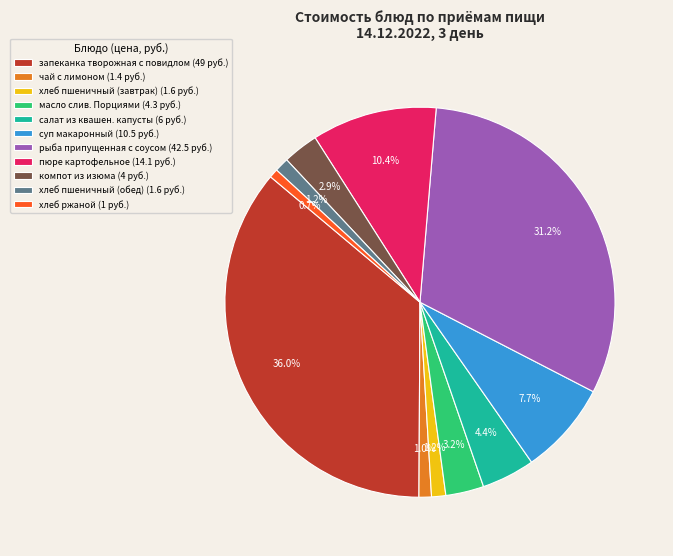

Is there a majority slice in this chart?

No